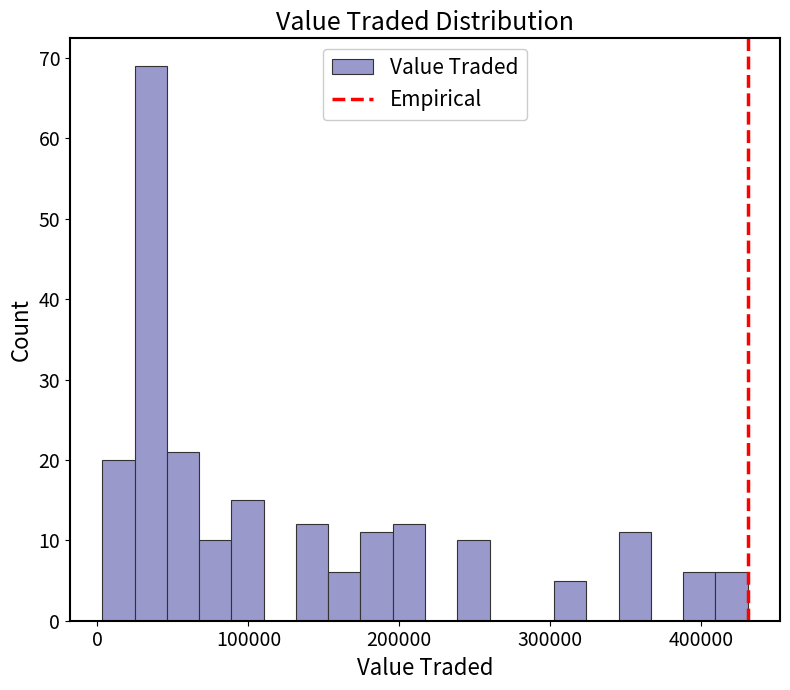

Read against the x-axis, roughly where is the centre of the tallest bar?

40000